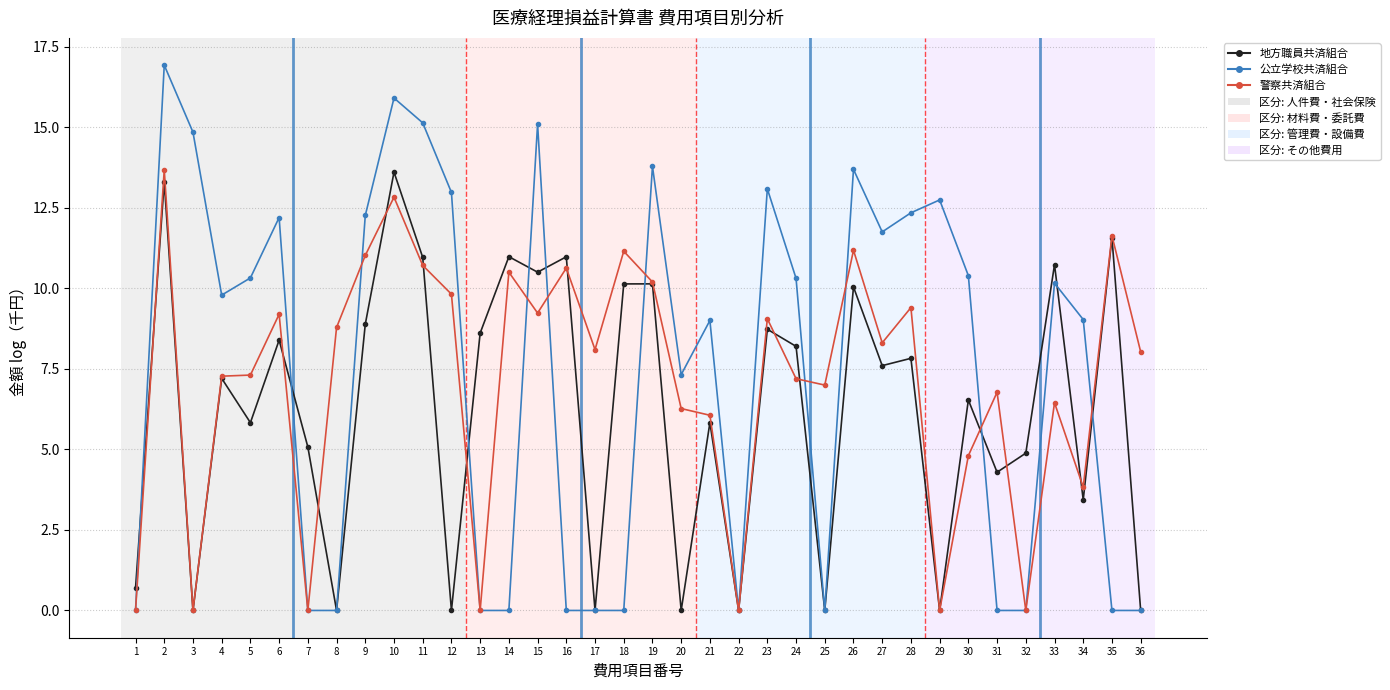

What is the difference between the 公立学校共済組合 values at 1 and 6?

12.2